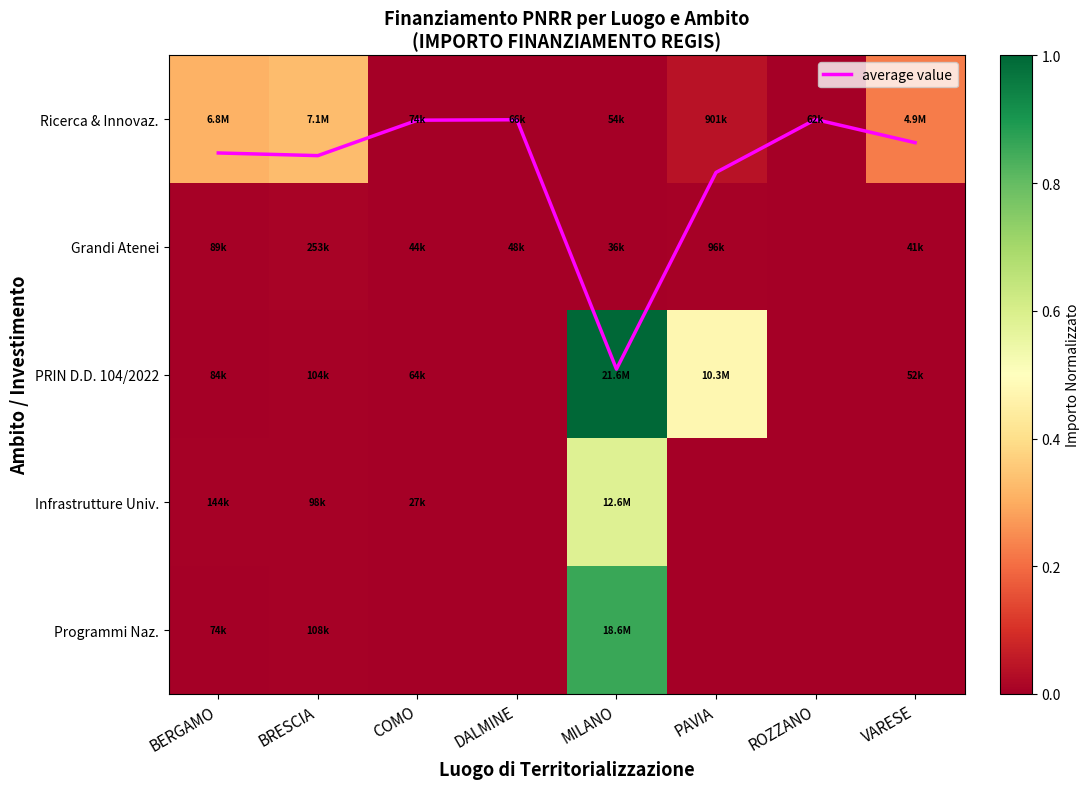

What is the spread (max minus min) of values at PAVIA?

0.5